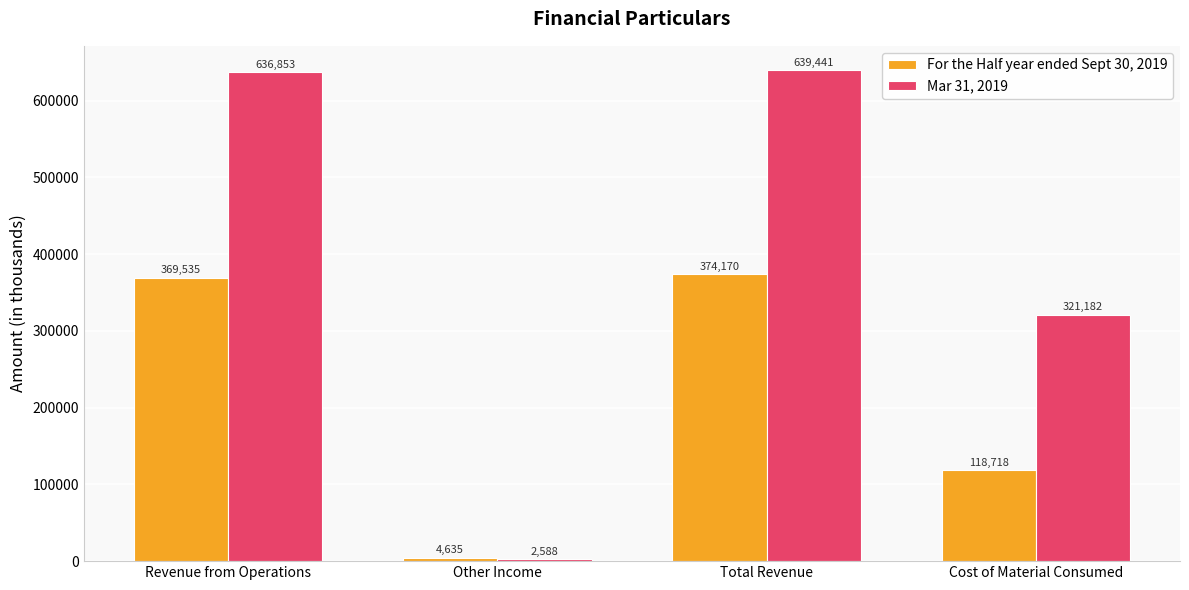

Where is For the Half year ended Sept 30, 2019 nearest to the value 189402?

Cost of Material Consumed